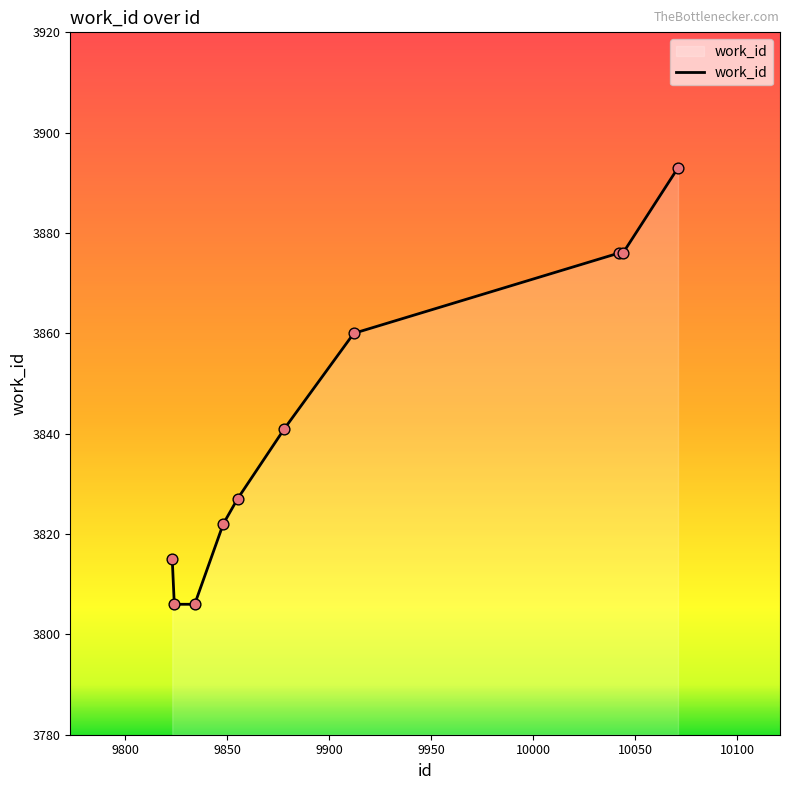

What is the minimum value shown in the chart?

3806